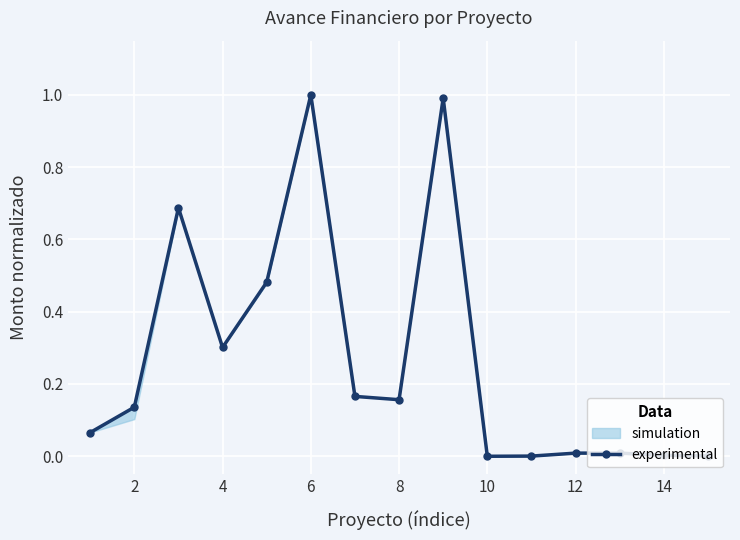

True or false: experimental has a value of 0.5 at 6.

False